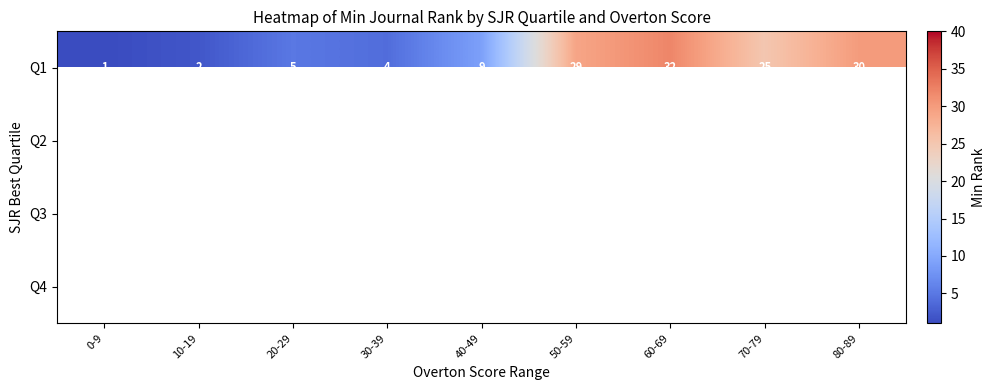

Between 70-79 and 30-39, which is larger?

70-79